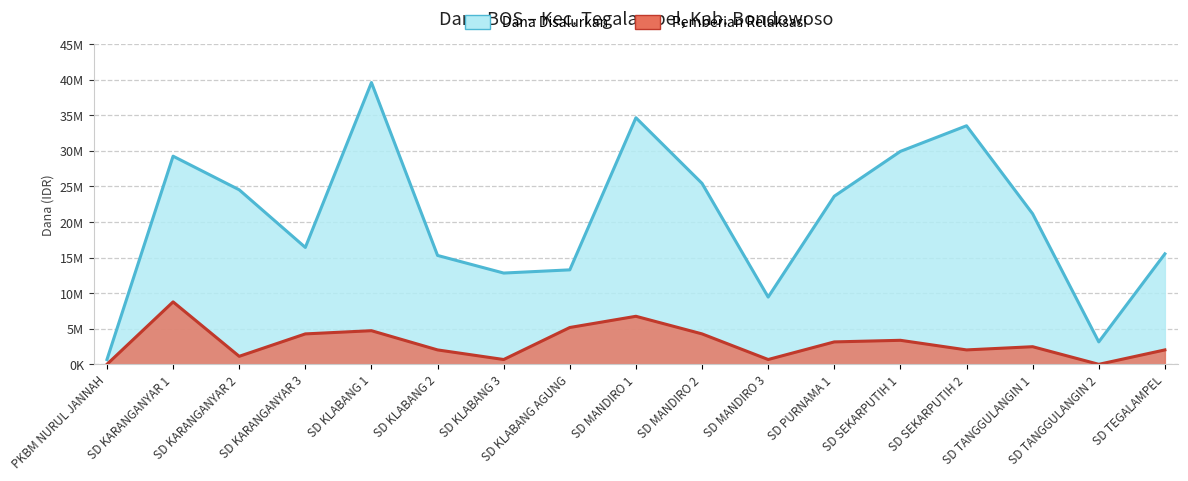

How many interior local valleys does the Dana Disalurkan series have?

4